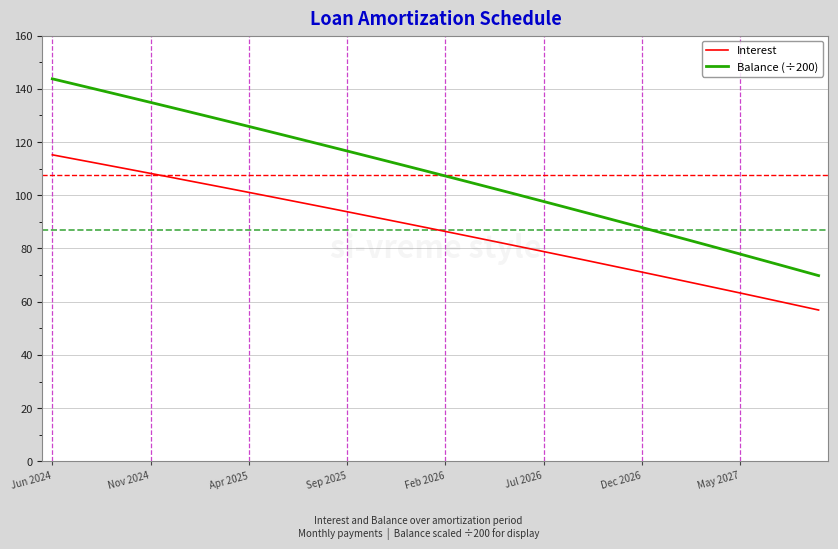

True or false: Interest and Balance (÷200) intersect in this chart.

False